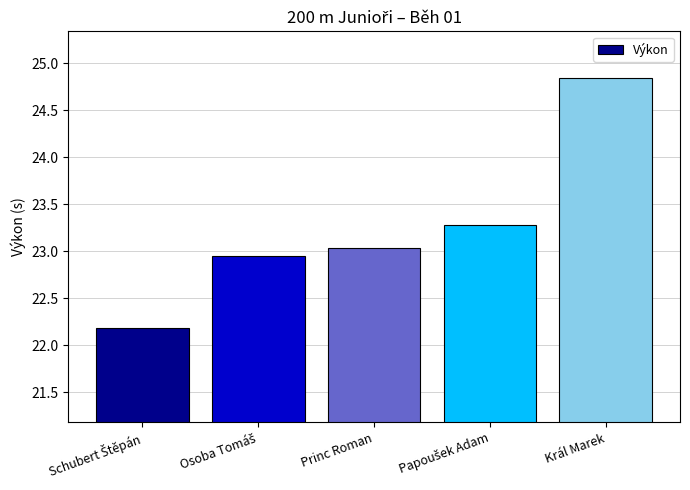

How many values are below 23?

2